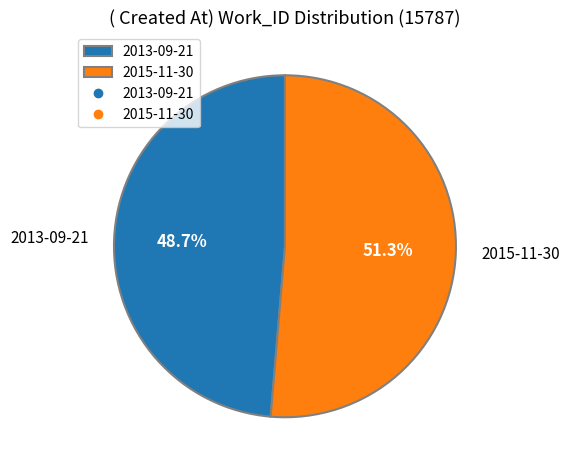

Is it true that 2013-09-21 is 60% of the pie?

False